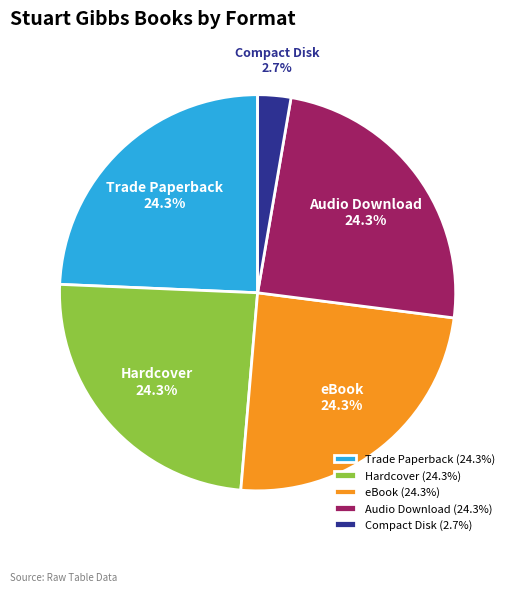

Combined, what portion of the pie is eBook and Hardcover?

48.6%